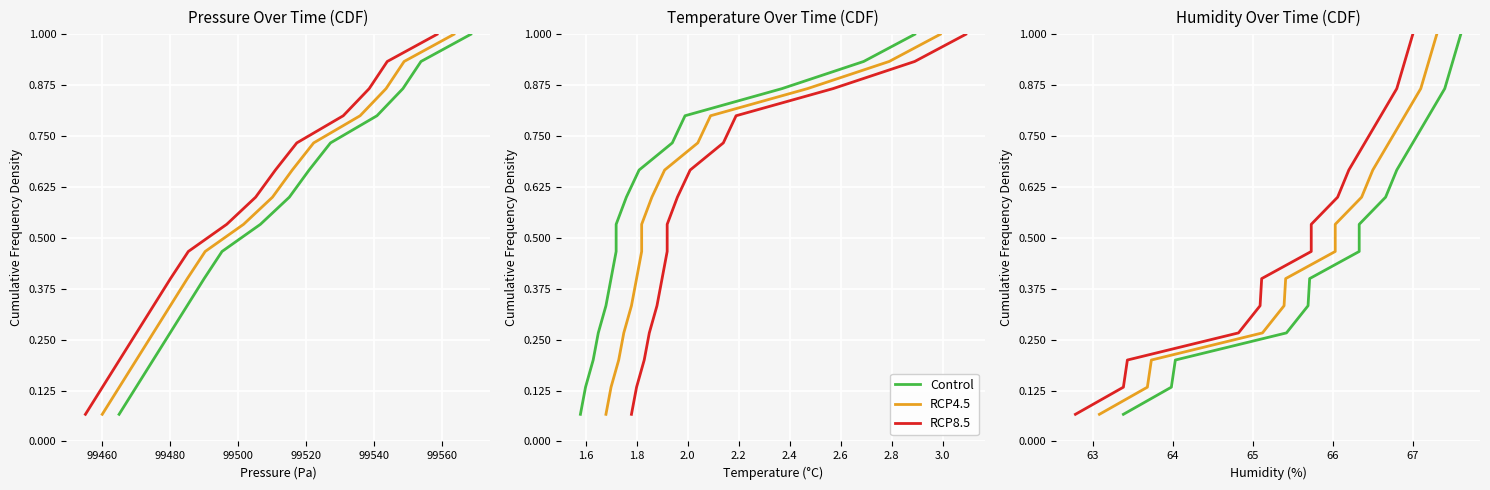

Reading left to right, extract all data points from this chart.

Control: 0.1	0.1	0.2	0.3	0.3	0.4	0.5	0.5	0.6	0.7	0.7	0.8	0.9	0.9	1.0
RCP4.5: 0.1	0.1	0.2	0.3	0.3	0.4	0.5	0.5	0.6	0.7	0.7	0.8	0.9	0.9	1.0
RCP8.5: 0.1	0.1	0.2	0.3	0.3	0.4	0.5	0.5	0.6	0.7	0.7	0.8	0.9	0.9	1.0